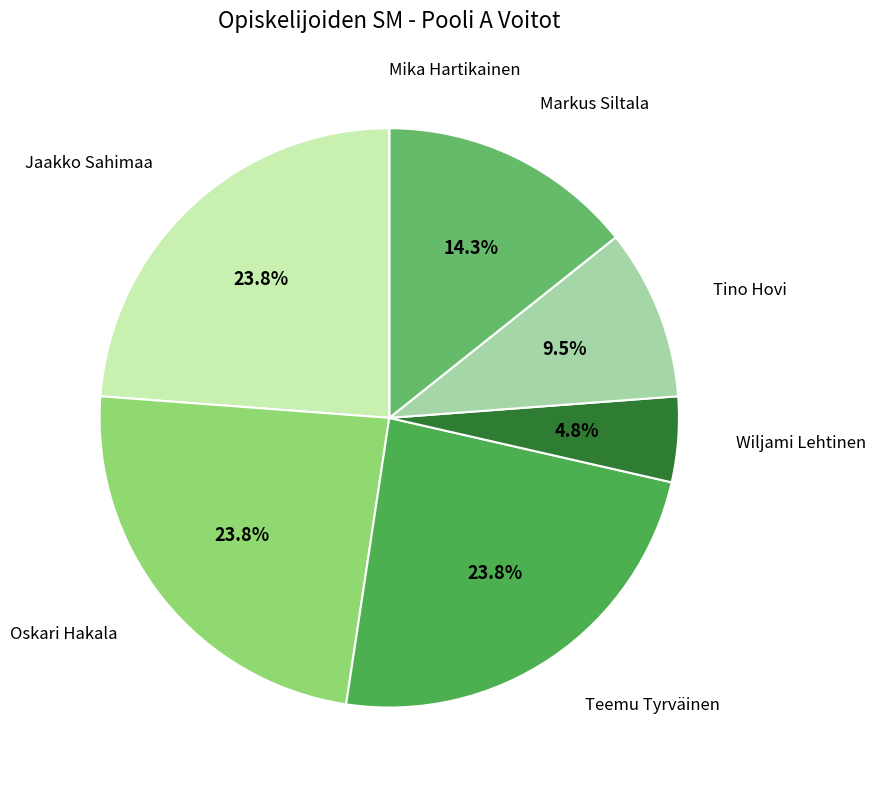

True or false: Jaakko Sahimaa accounts for 14% of the total.

False